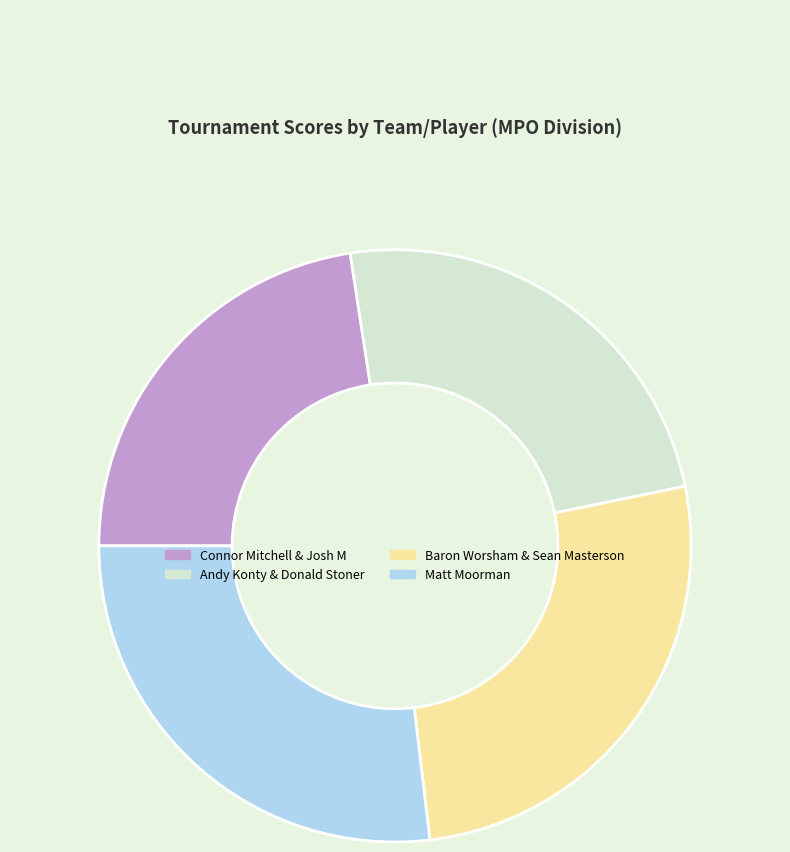

Which has a higher value, Matt Moorman or Andy Konty & Donald Stoner?

Matt Moorman